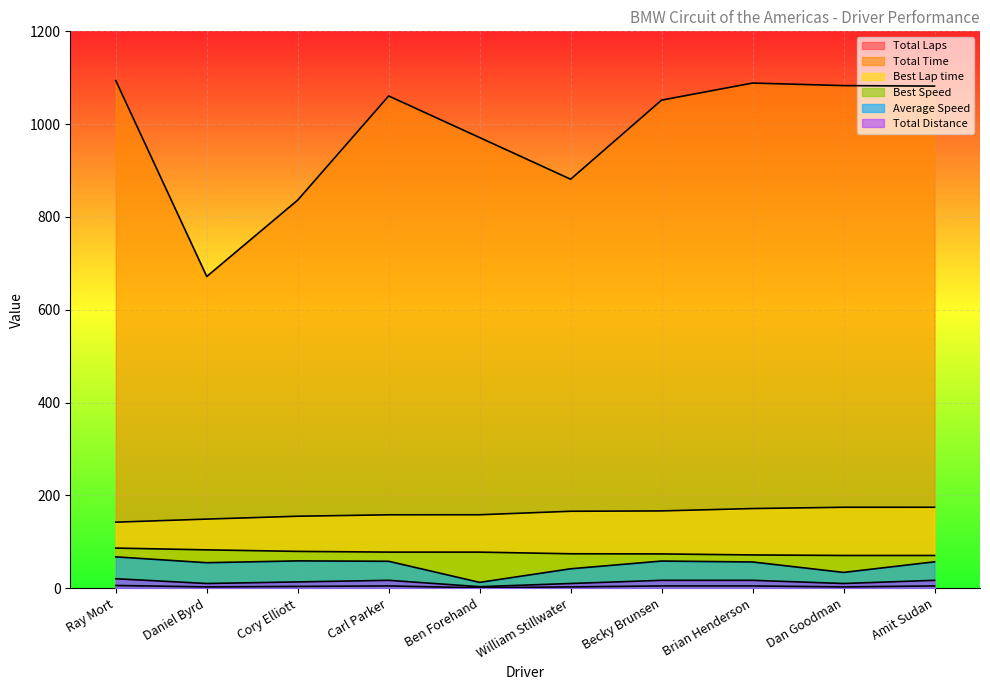

Reading right to left, extract all data points from this chart.

Total Laps: 5.0	3.0	5.0	5.0	3.0	1.0	5.0	4.0	3.0	6.0
Total Time: 1082.0	1083.1	1088.6	1051.8	881.4	971.1	1060.7	836.4	671.8	1093.9
Best Lap time: 174.5	174.5	171.8	166.7	165.9	158.4	158.3	155.2	149.0	142.4
Best Speed: 70.7	70.7	71.8	74.0	74.4	77.9	77.9	79.5	82.8	86.6
Average Speed: 57.0	34.2	56.7	58.6	42.0	12.7	58.2	59.0	55.1	67.7
Total Distance: 17.1	10.3	17.1	17.1	10.3	3.4	17.1	13.7	10.3	20.6